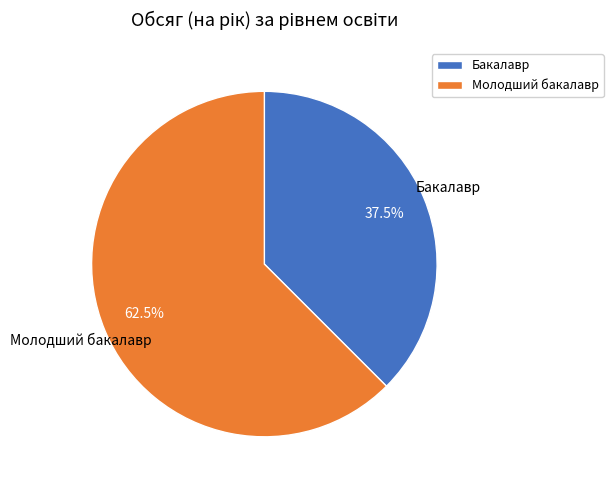

Which category has the smallest portion of the pie?

Бакалавр